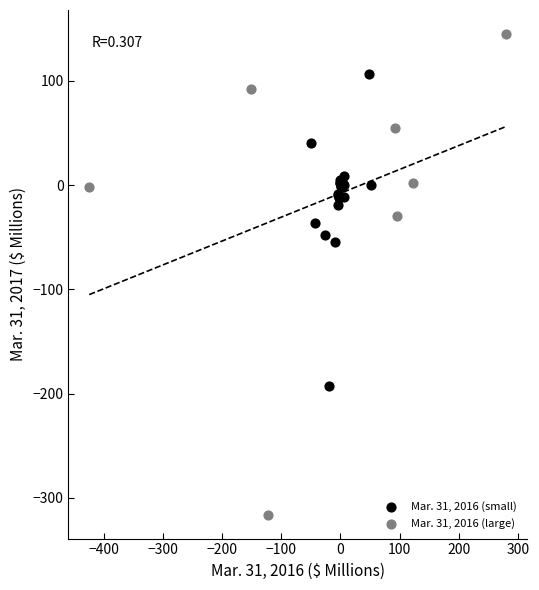

Which series contains the lowest Y value?

Mar. 31, 2016 (large)